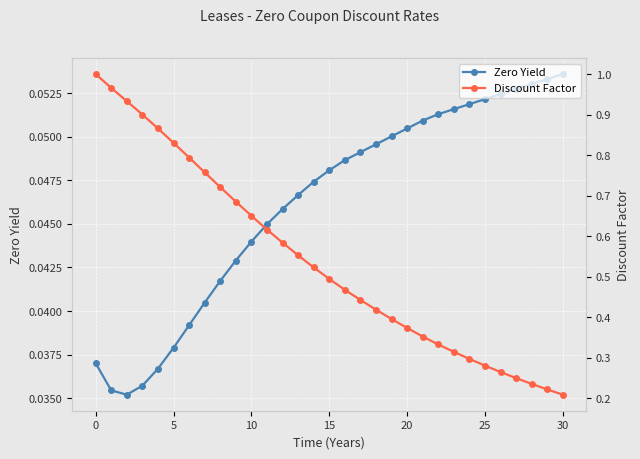

True or false: Zero Yield has more than 1 points higher than both neighbors.

False